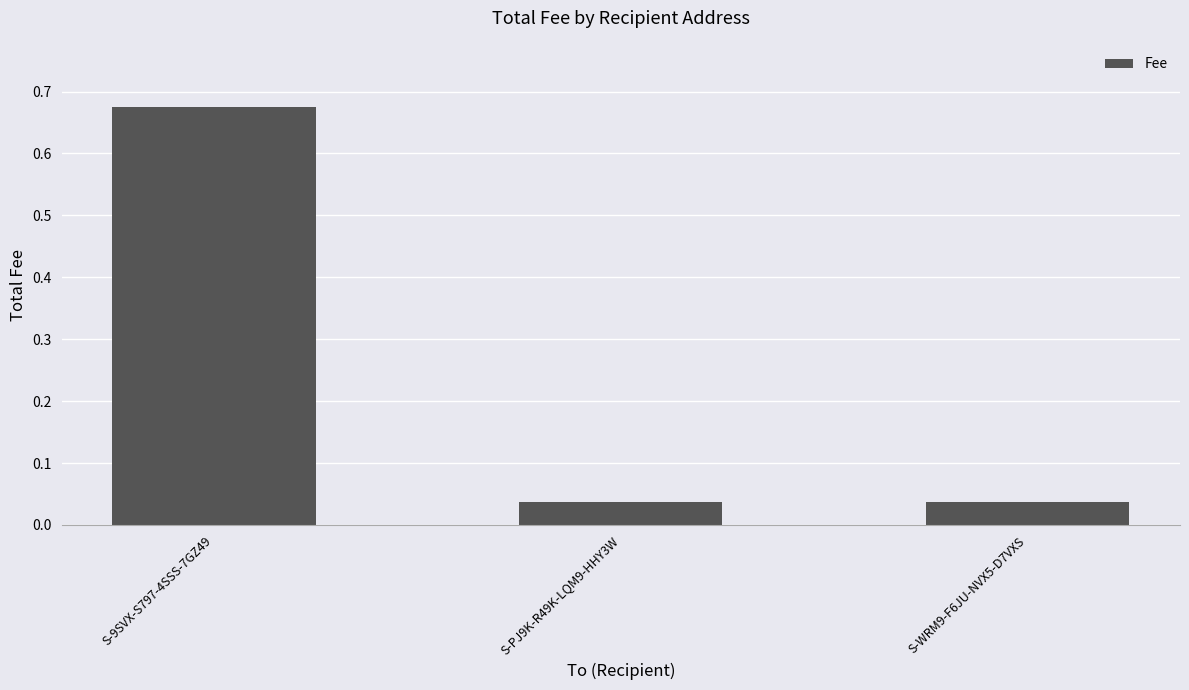

True or false: the data shows 0.1 at S-WRM9-F6JU-NVX5-D7VXS.

False